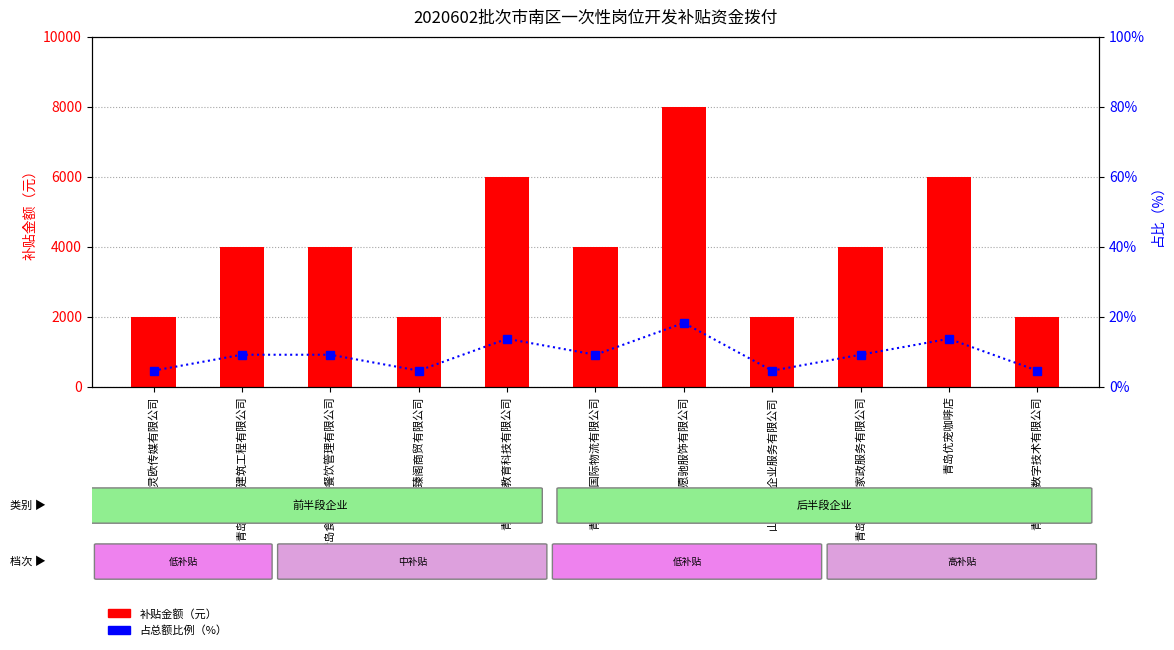

What is the smallest value displayed?

4.5